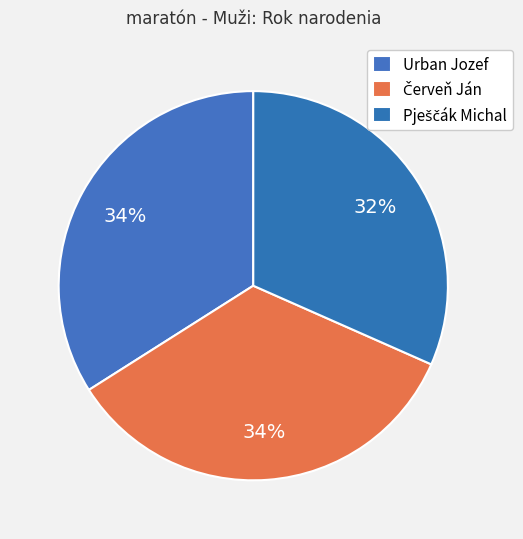

Rank the categories by value from lowest to highest.

Pješčák Michal, Urban Jozef, Červeň Ján